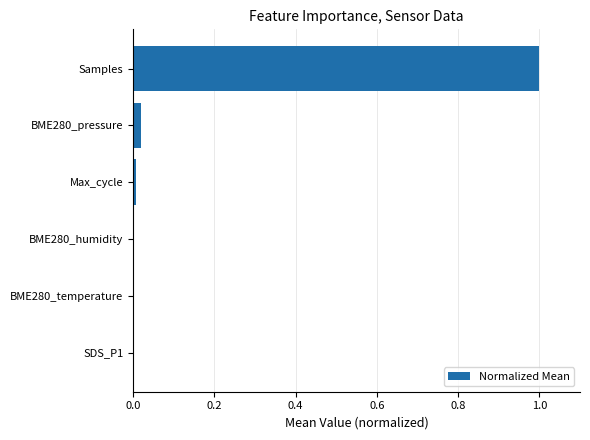

Which category has the highest value across all series?

Samples